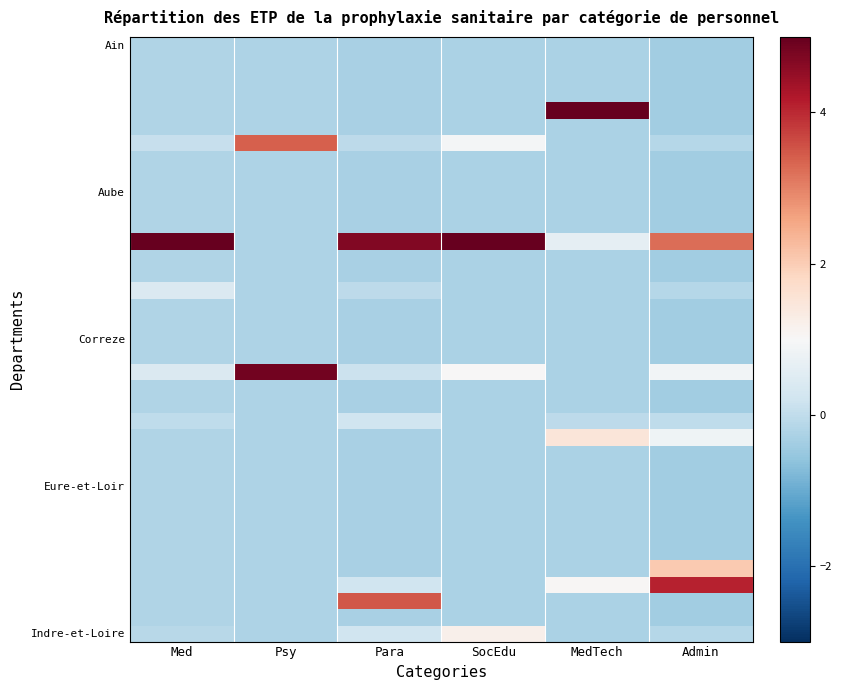

What is the spread (max minus min) of values at SocEdu?

5.9